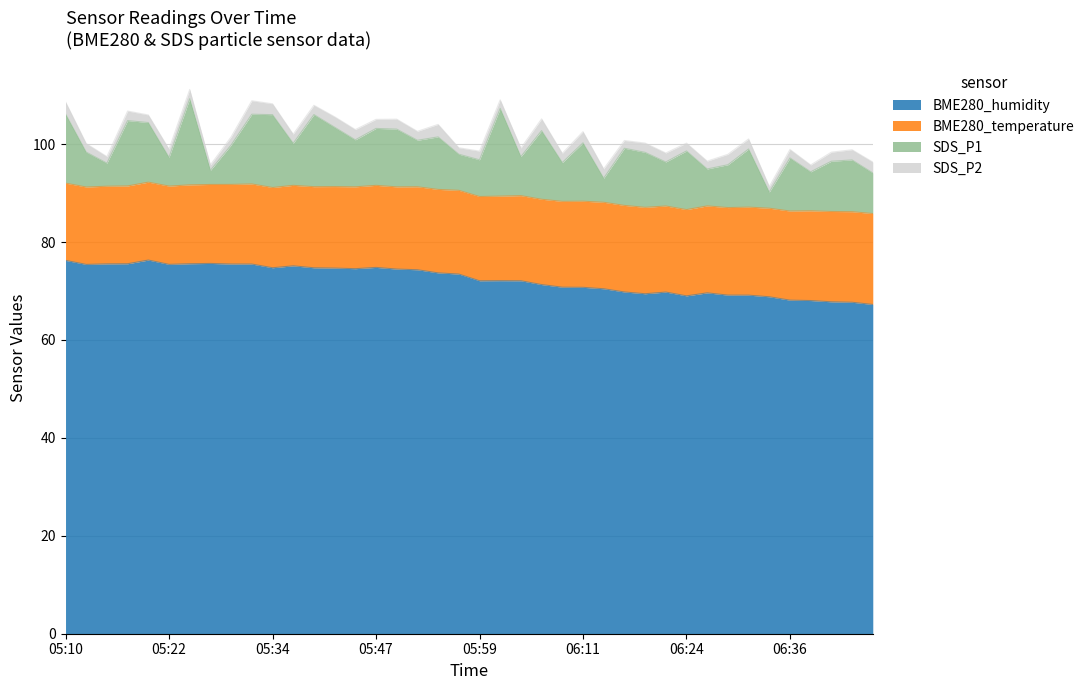

Which series ends up on top after the final intersection of BME280_temperature and SDS_P1?

BME280_temperature